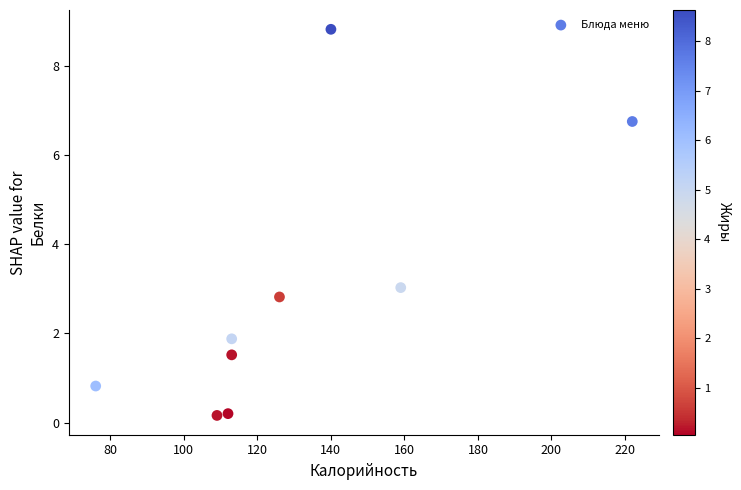

What Y value in the scatter plot is closest to 4?

3.0